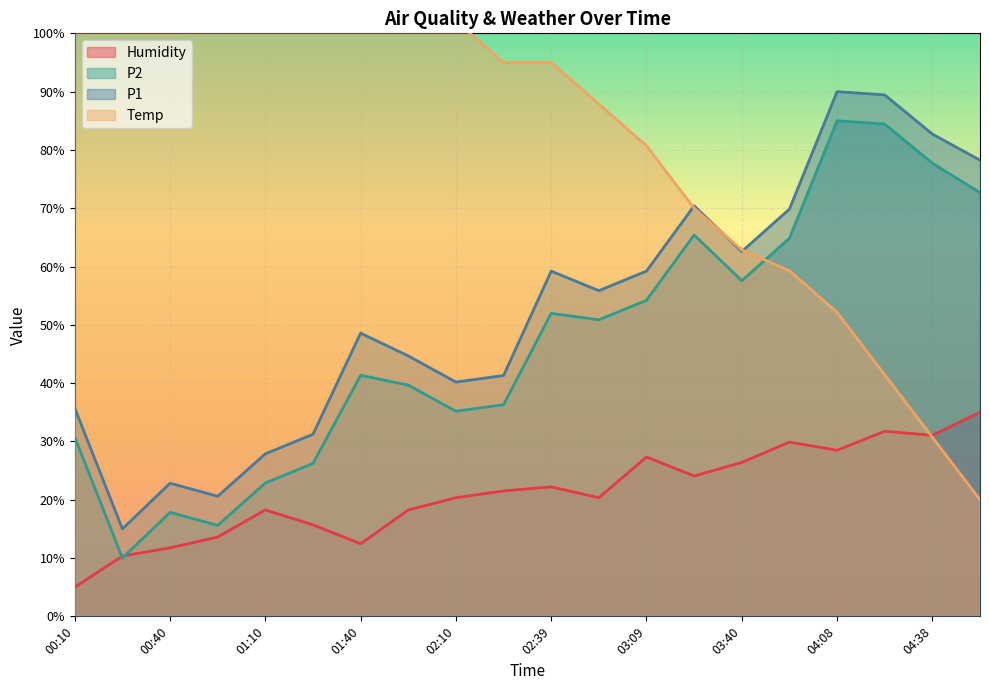

Reading left to right, what are all the values shown in this chart?

Humidity: 5.0	10.3	11.7	13.6	18.3	15.7	12.4	18.3	20.3	21.5	22.2	20.3	27.3	24.1	26.4	29.9	28.5	31.7	31.0	35.0
P2: 30.7	10.0	17.8	15.6	22.9	26.2	41.3	39.7	35.2	36.3	52.0	50.9	54.2	65.4	57.6	64.9	85.0	84.4	77.7	72.7
P1: 35.7	15.0	22.8	20.6	27.9	31.2	48.6	44.7	40.2	41.3	59.2	55.9	59.2	70.4	62.6	69.9	90.0	89.4	82.7	78.2
Temp: 170.0	159.3	155.7	148.6	141.4	130.7	123.6	109.3	102.1	95.0	95.0	87.9	80.7	70.0	62.9	59.3	52.1	41.4	30.7	20.0